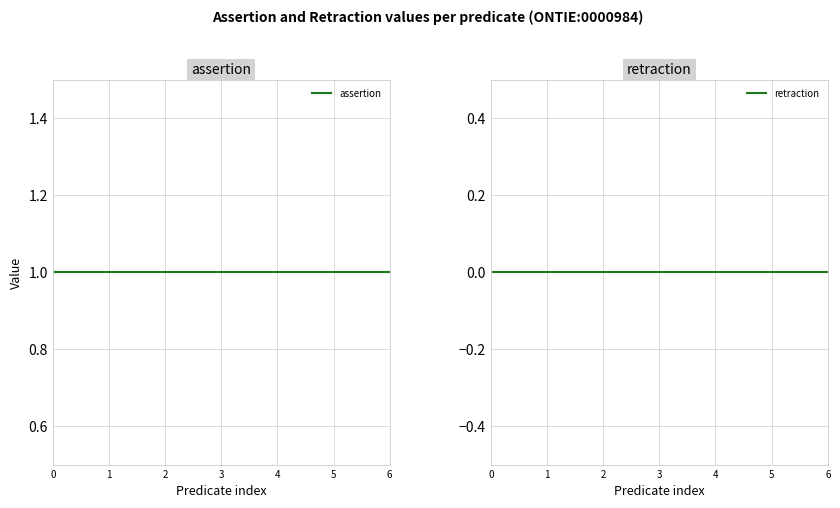

The assertion series shows 0 at 2. True or false?

False